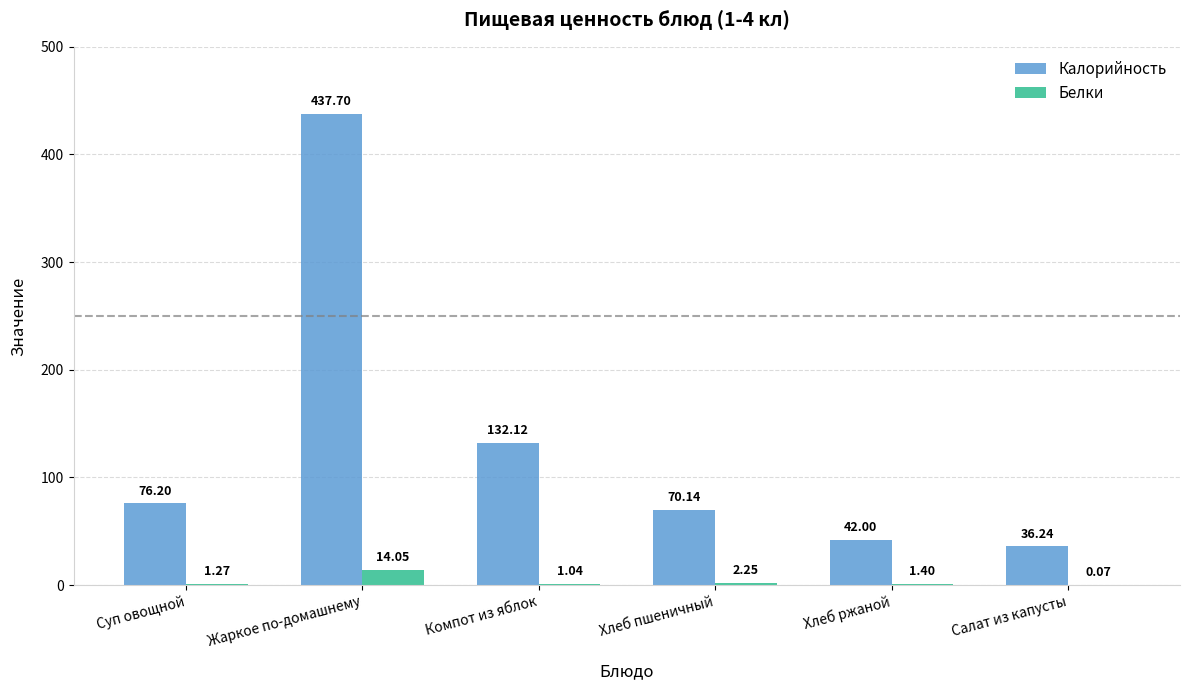

What is the sum of all Белки values?

20.1